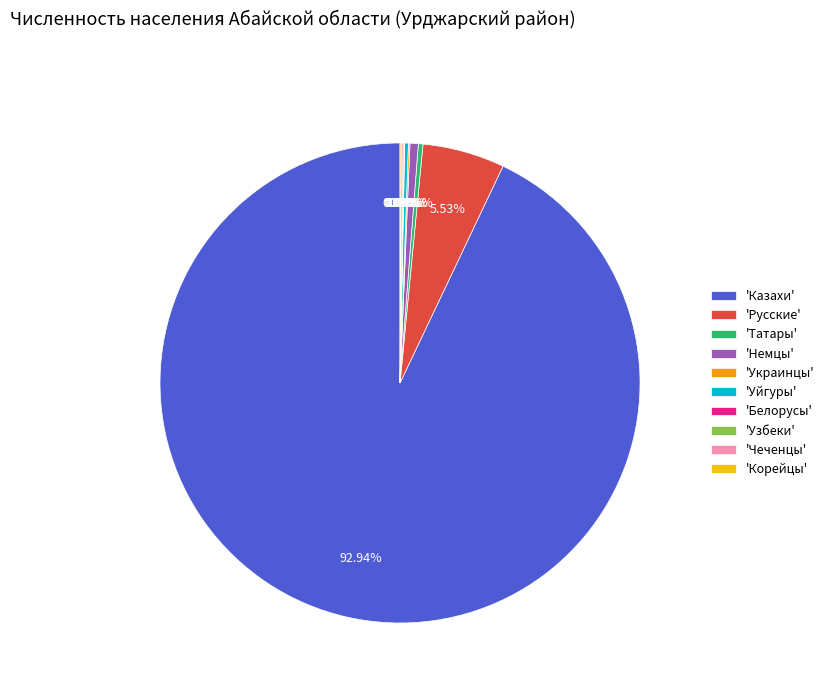

Which slice is the largest?

'Казахи'